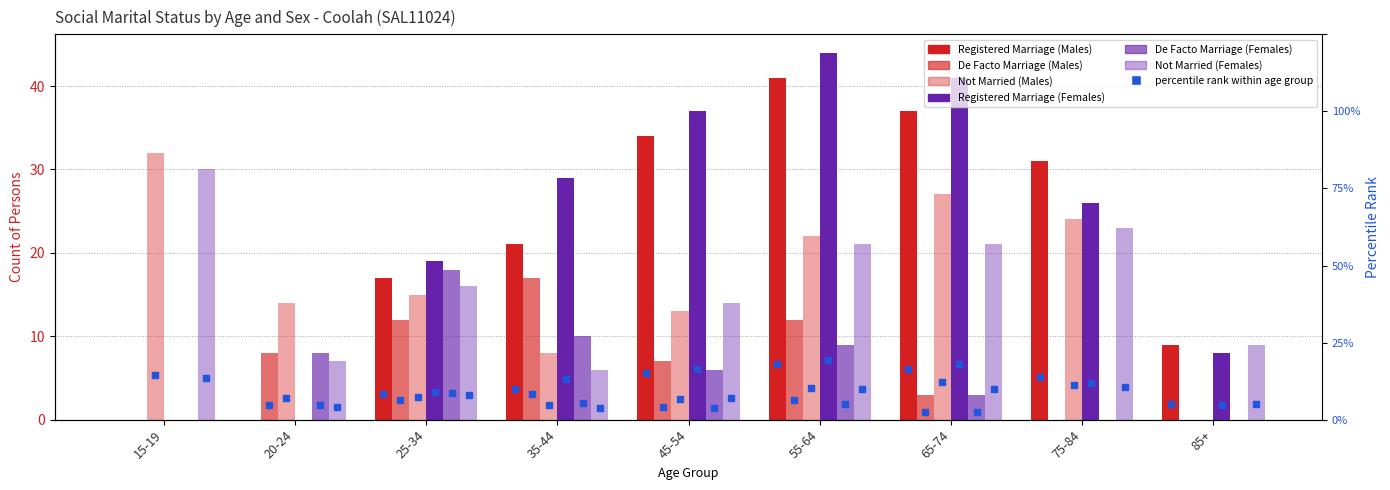

At 45-54, list the series in order from smallest to largest.

De Facto Marriage (Females), De Facto Marriage (Males), Not Married (Males), Not Married (Females), Registered Marriage (Males), Registered Marriage (Females)